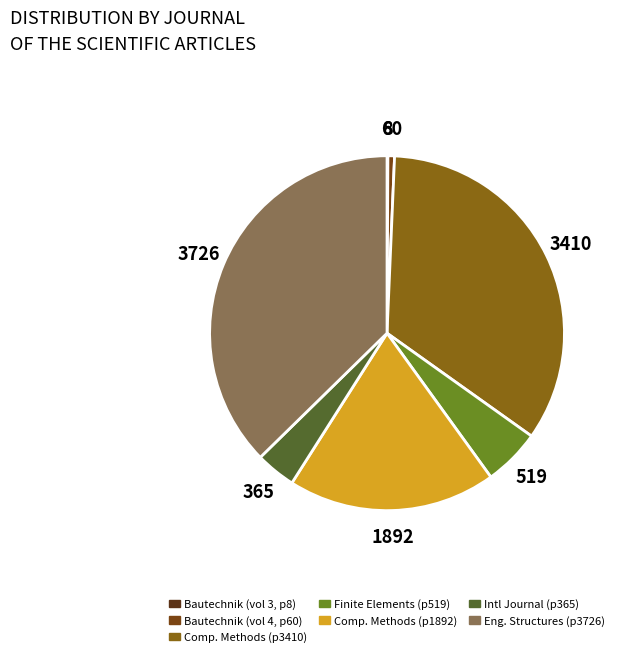

Is there a majority slice in this chart?

No